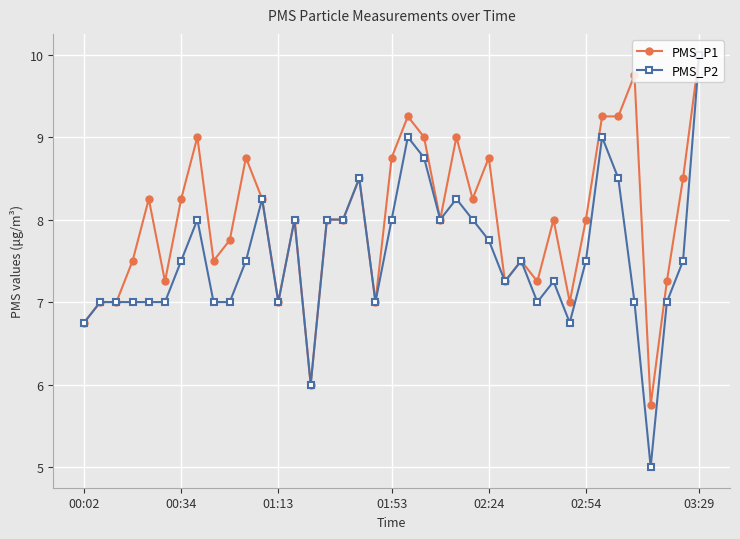

True or false: PMS_P2 has more than 0 points higher than both neighbors.

True